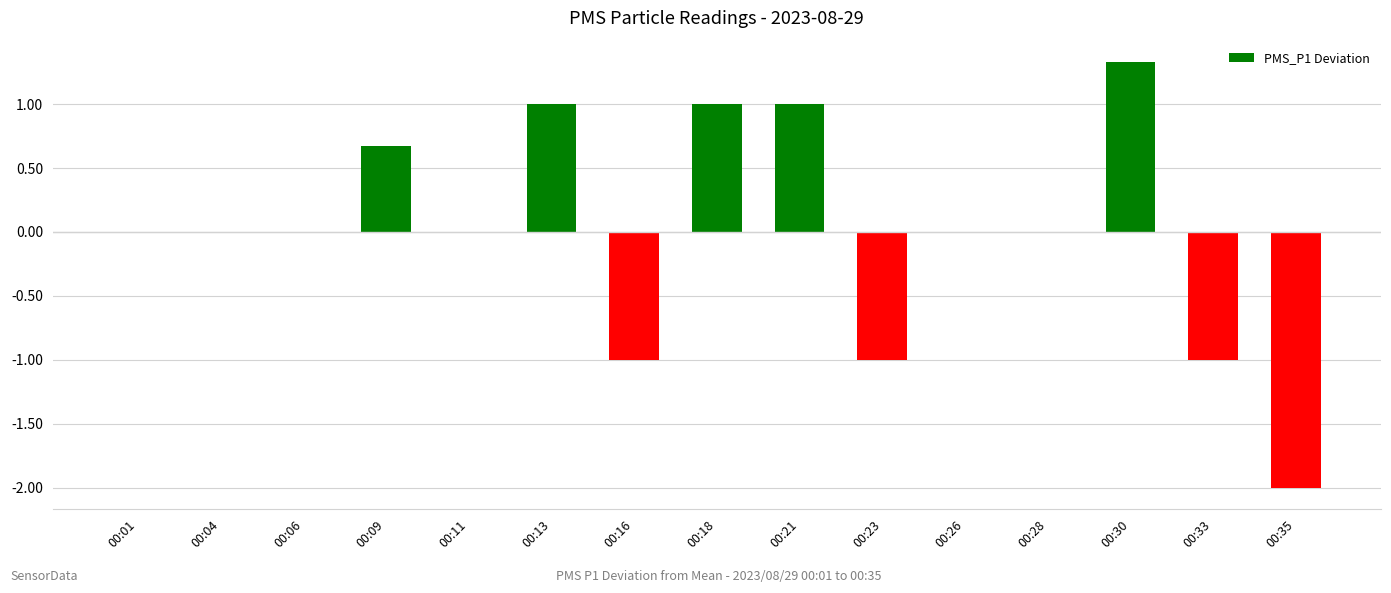

The chart shows a value of -1.0 at 00:23. True or false?

True